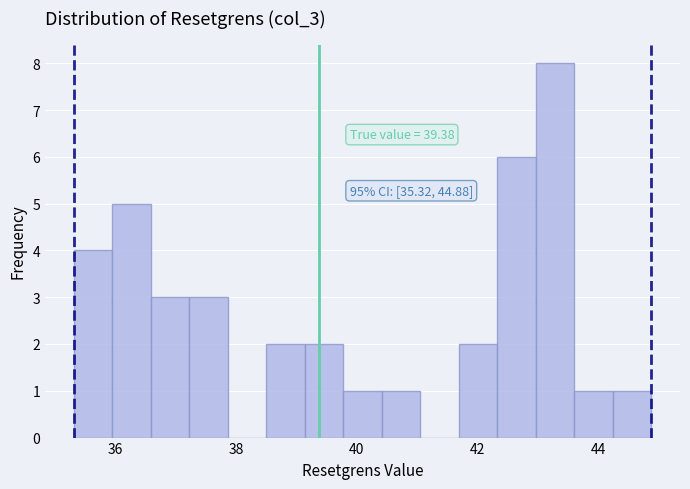

Around what value on the x-axis is the tallest bar? Give the approximate position of its centre, as read against the axis.

43.2